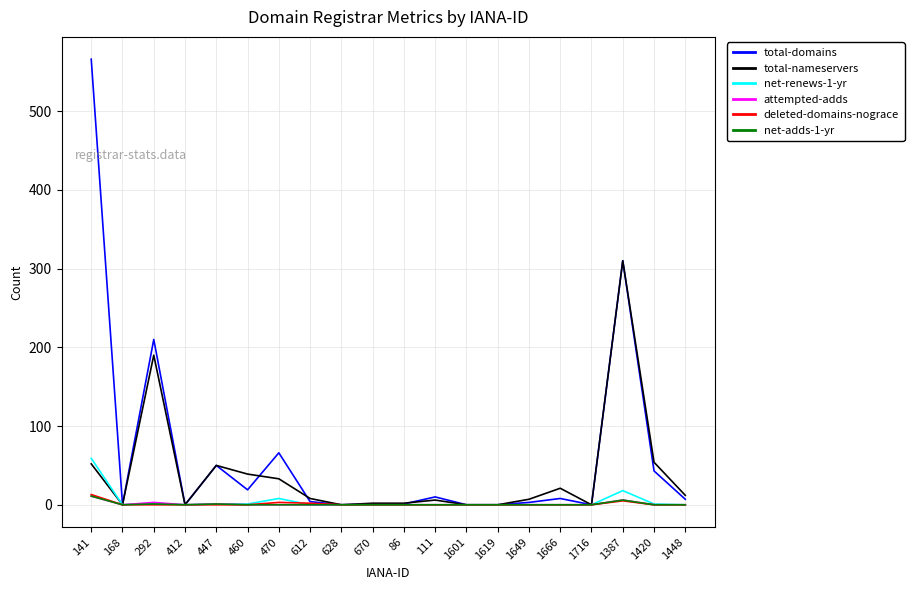

The total-nameservers series shows 190 at 292. True or false?

True